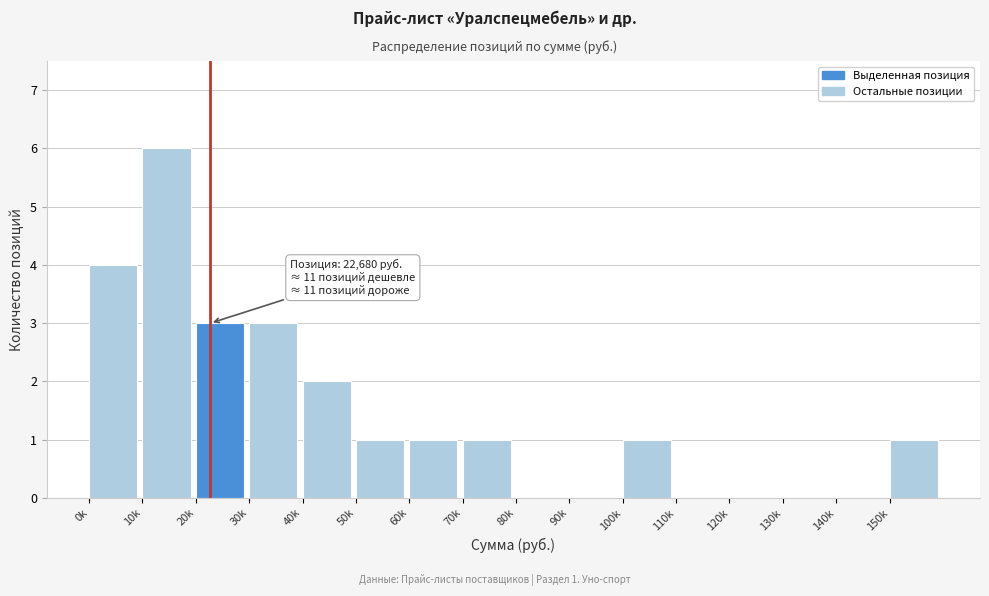

Reading left to right, list all the values displayed in this chart.

0k=4	10k=6	20k=3	30k=3	40k=2	50k=1	60k=1	70k=1	80k=0	90k=0	100k=1	110k=0	120k=0	130k=0	140k=0	150k=1